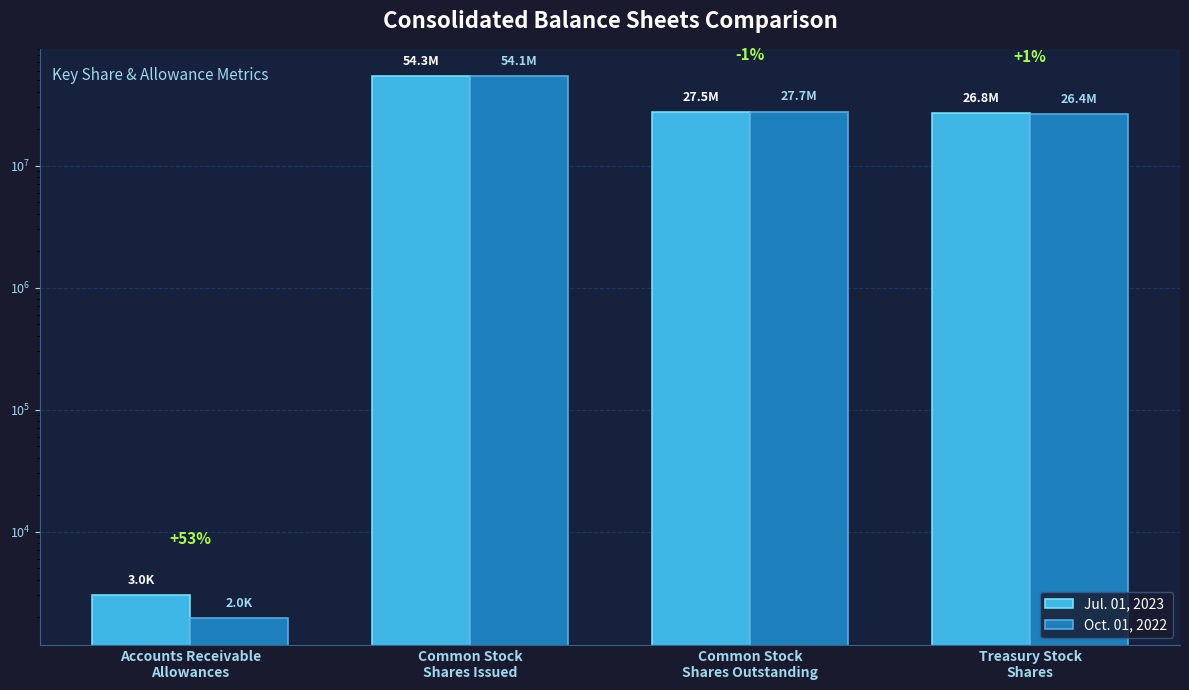

Reading right to left, list all the values displayed in this chart.

Jul. 01, 2023: Treasury Stock
Shares=26796000	Common Stock
Shares Outstanding=27498000	Common Stock
Shares Issued=54294000	Accounts Receivable
Allowances=3010
Oct. 01, 2022: Treasury Stock
Shares=26405000	Common Stock
Shares Outstanding=27679000	Common Stock
Shares Issued=54084000	Accounts Receivable
Allowances=1961